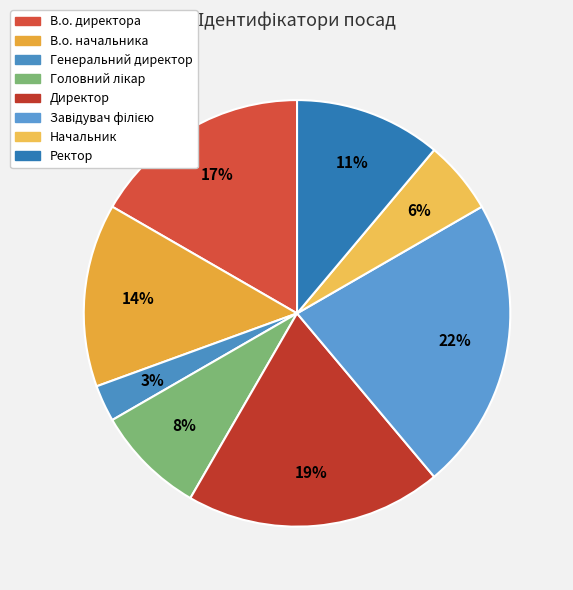

What portion of the pie excludes Начальник?

94.4%